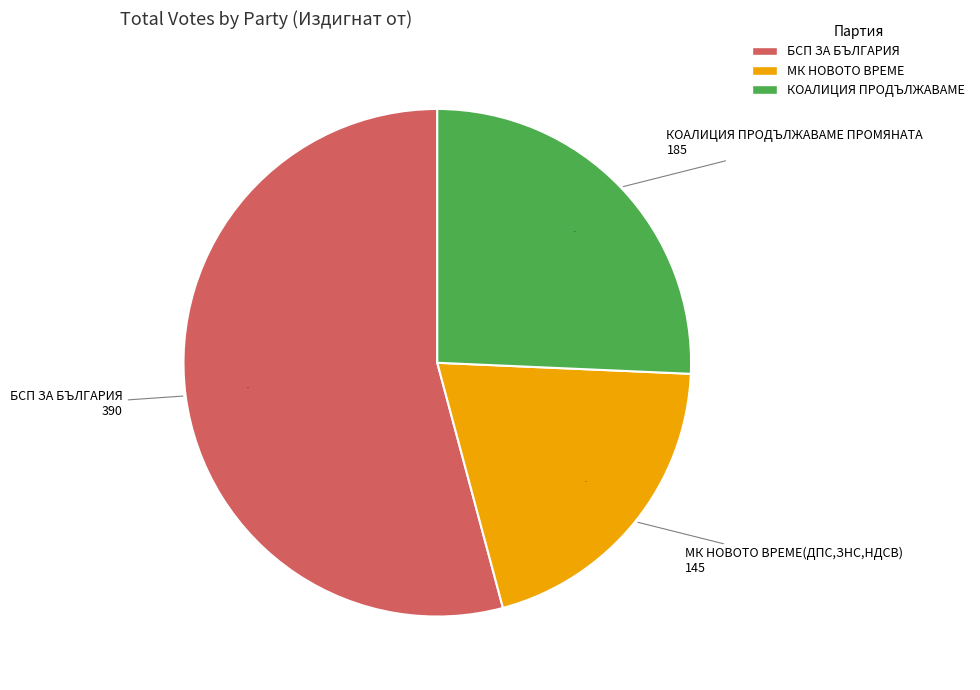

The БСП ЗА БЪЛГАРИЯ slice represents 54% of the pie. True or false?

True